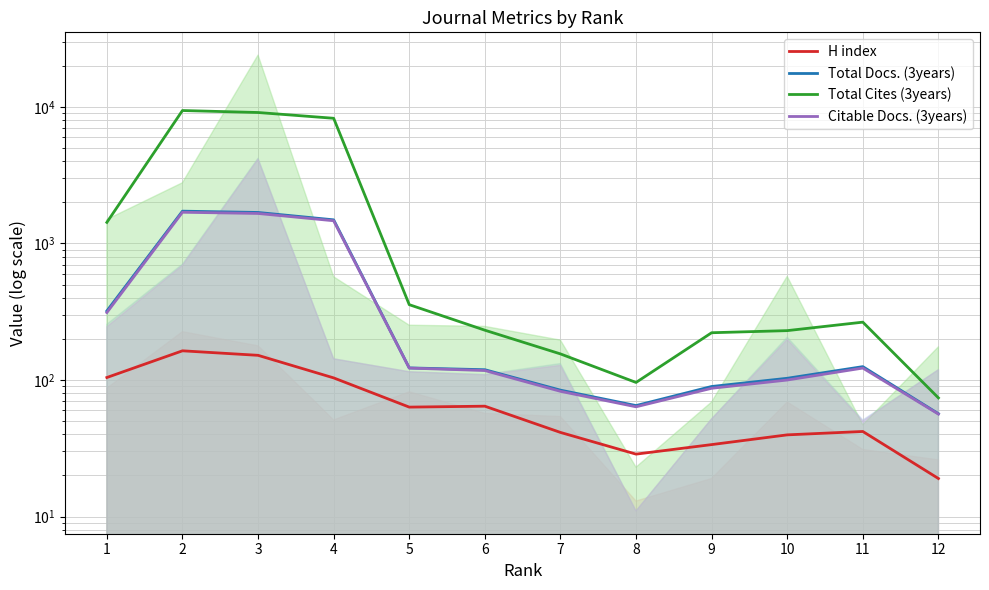

How many data points in Total Cites (3years) are above 265?

6